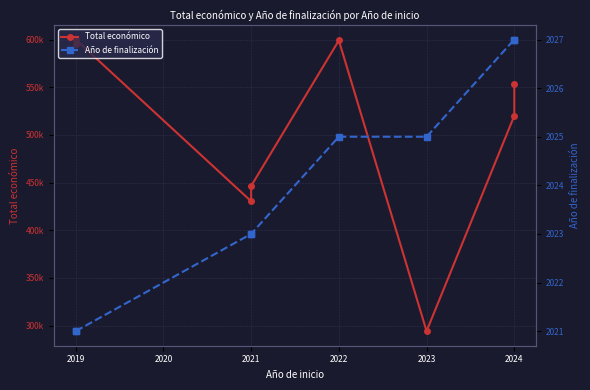

Which series has the widest spread of values?

Total económico